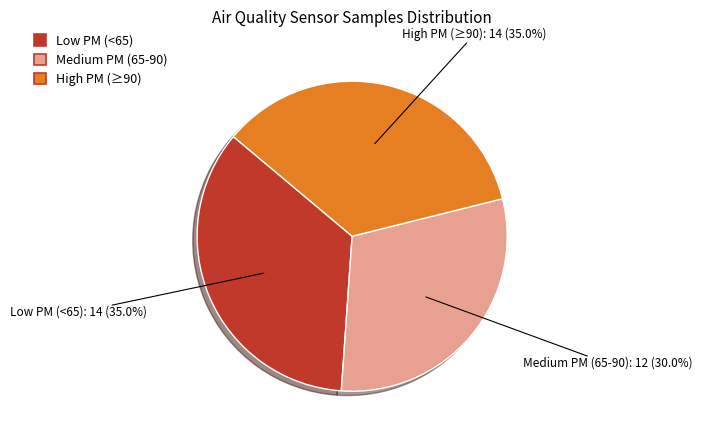

How many segments does this pie chart have?

3